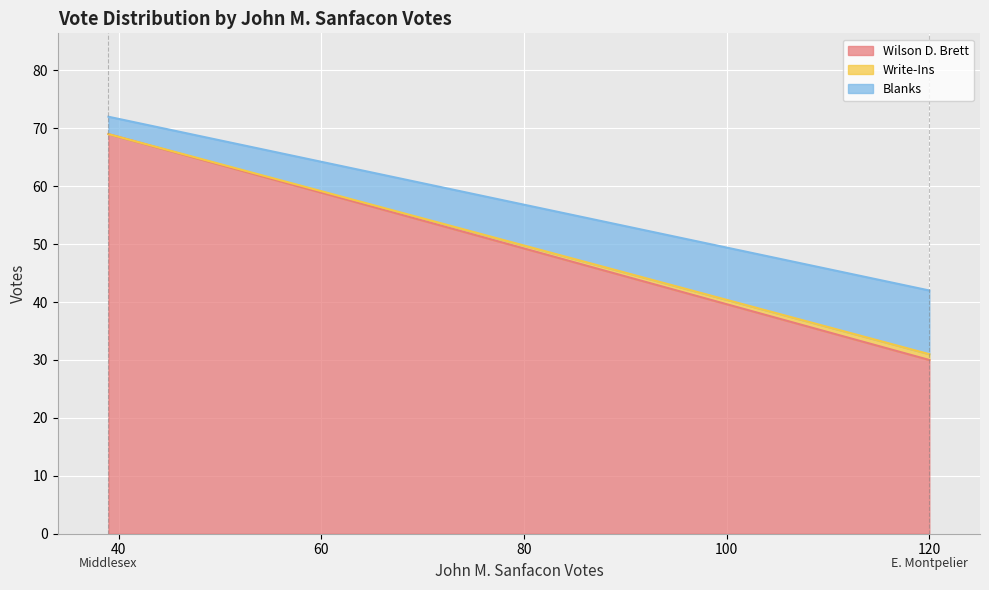

What are all the series names shown in the legend?

Wilson D. Brett, Write-Ins, Blanks